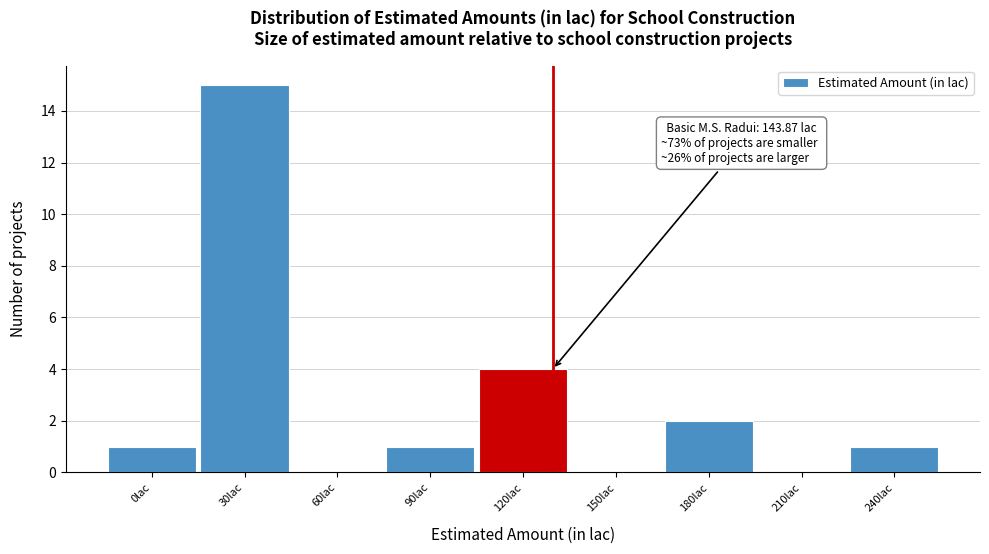

Reading left to right, transcribe all the data shown in this chart.

0lac=1	30lac=15	60lac=0	90lac=1	120lac=4	150lac=0	180lac=2	210lac=0	240lac=1